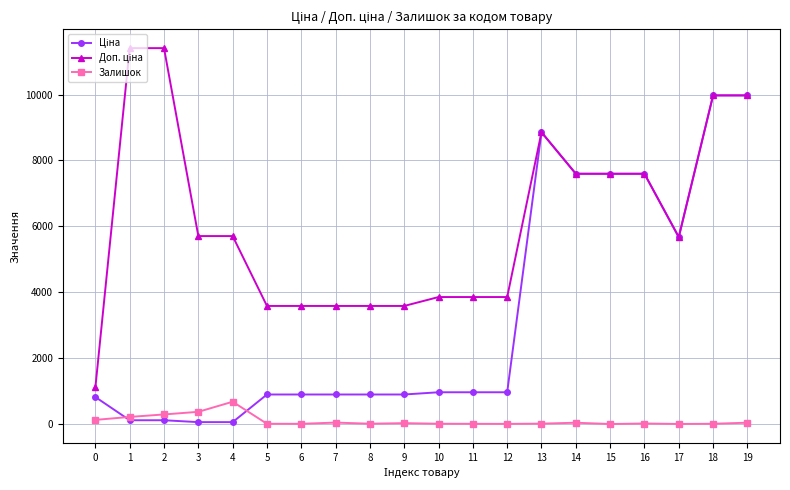

How many series are shown in this chart?

3